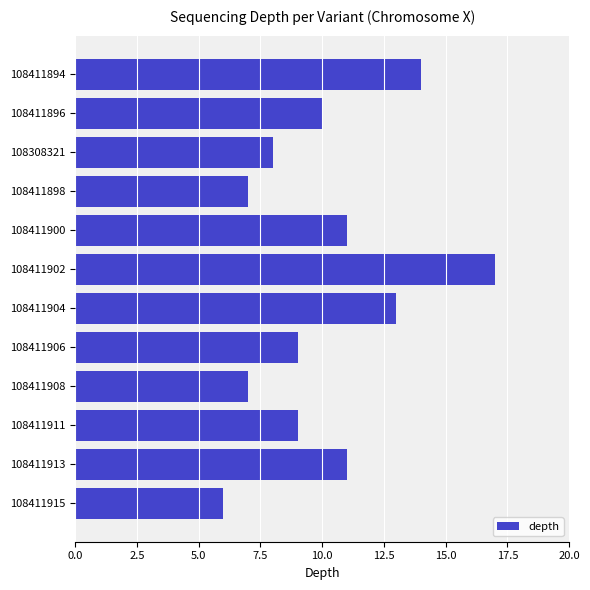

The value at 108411915 is 6. True or false?

True